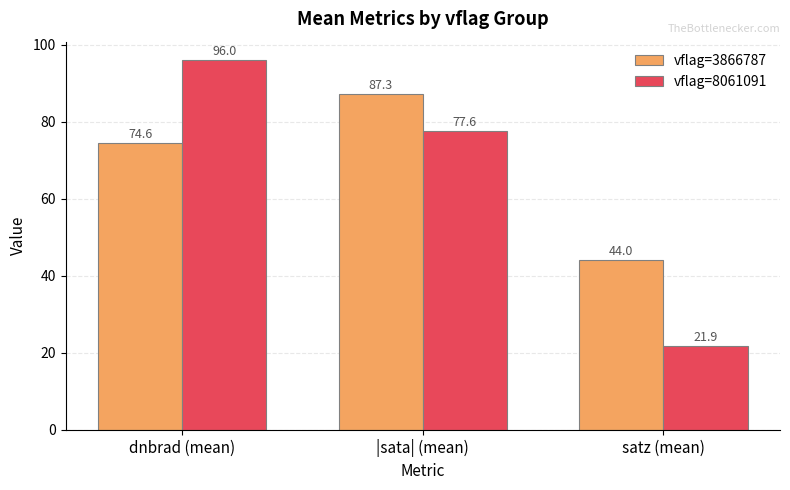

What is the label of the 1st bar from the left?

dnbrad (mean)